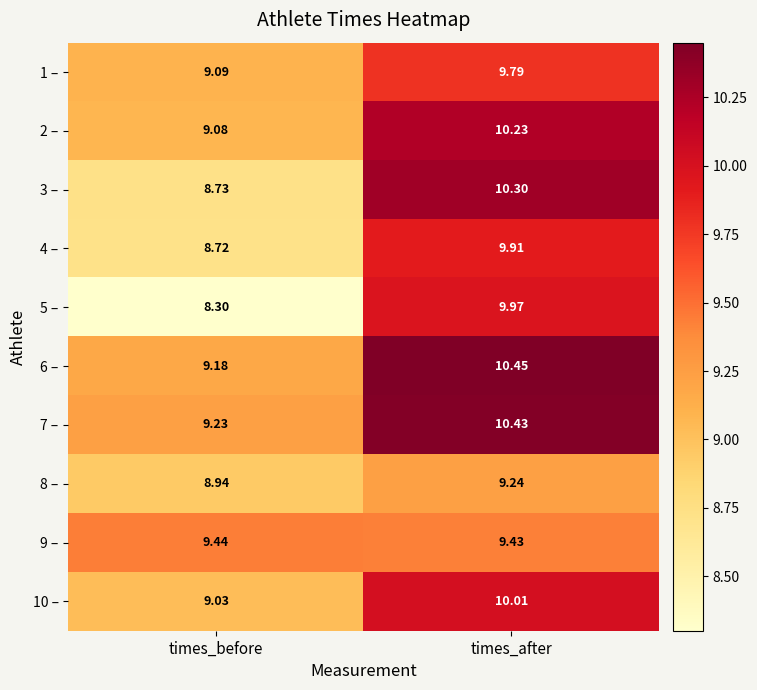

At which category is the sum across all series the highest?

times_after